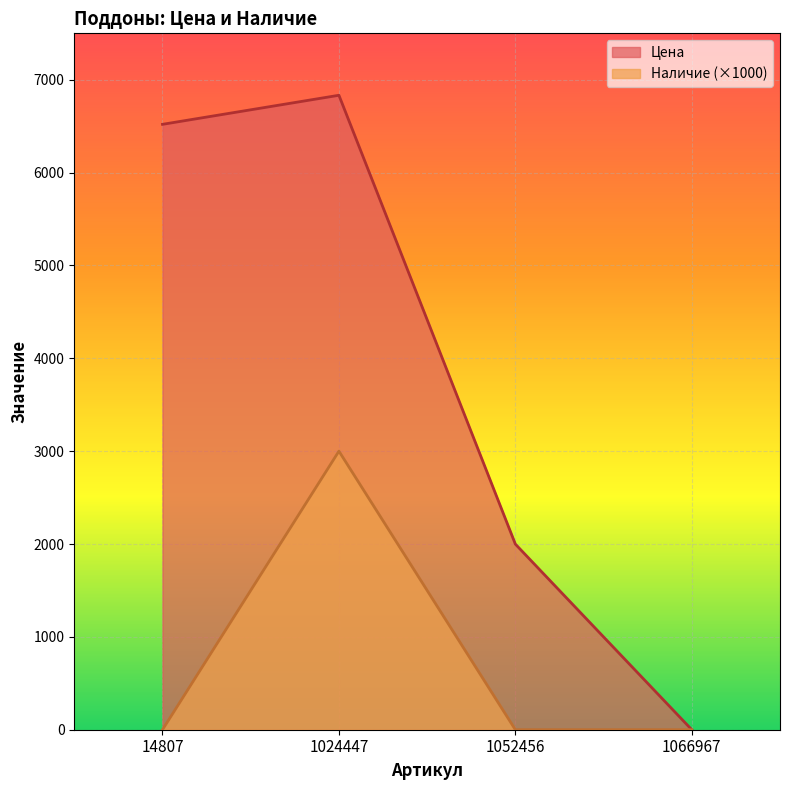

How many values in Цена are above zero?

3